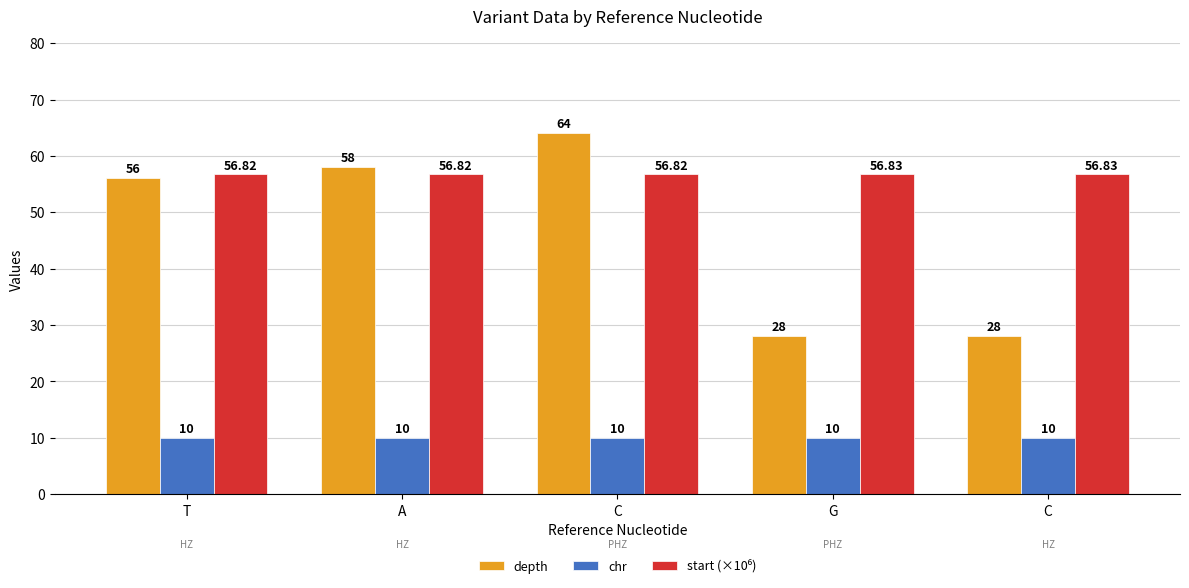

Count the number of data series in this chart.

3